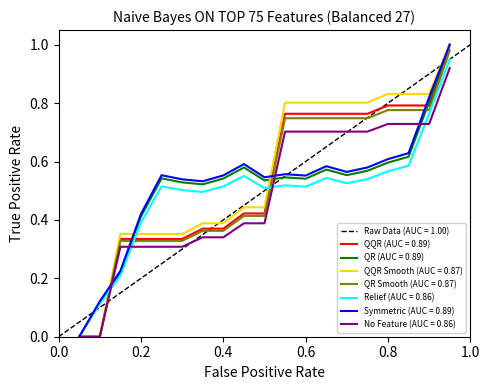

True or false: QR (AUC = 0.89) has a value of 0.6 at 0.8.

True